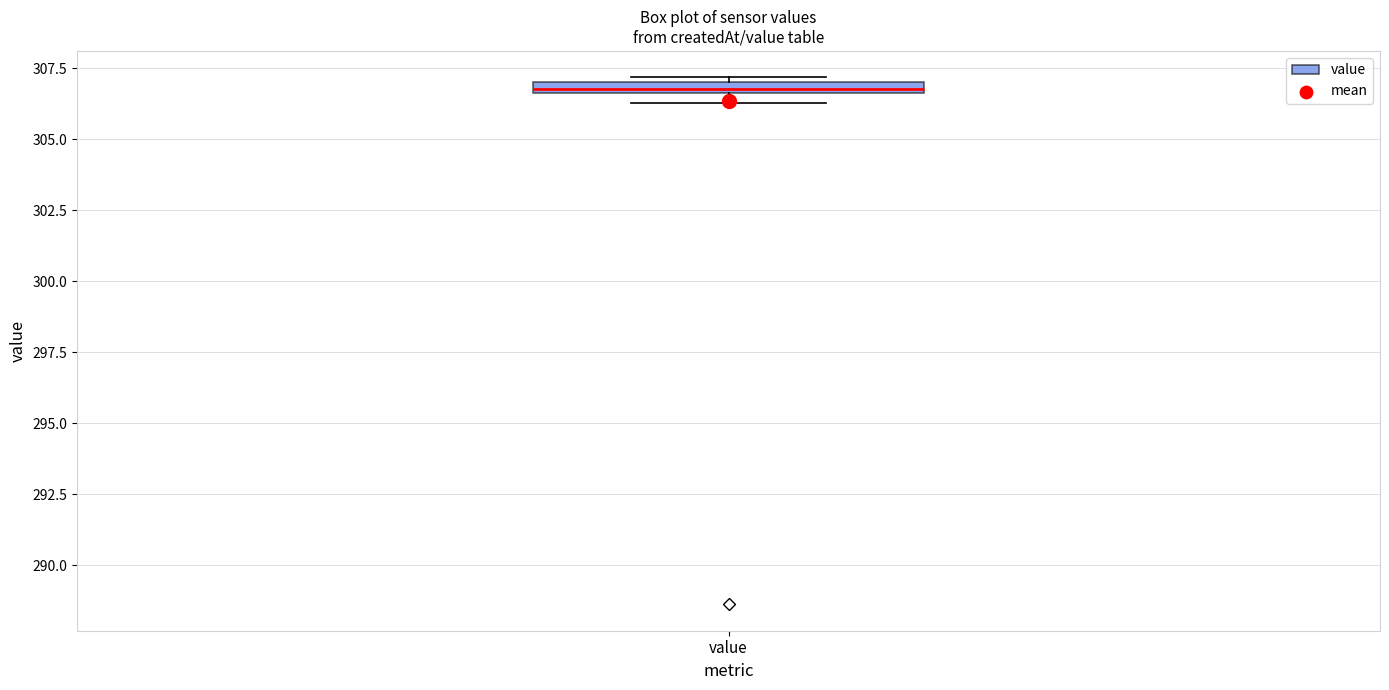

Where is the lower edge of the box for value on the y-axis? The values are not printed on the chart, so give them approximately, as read against the axis.

306.5